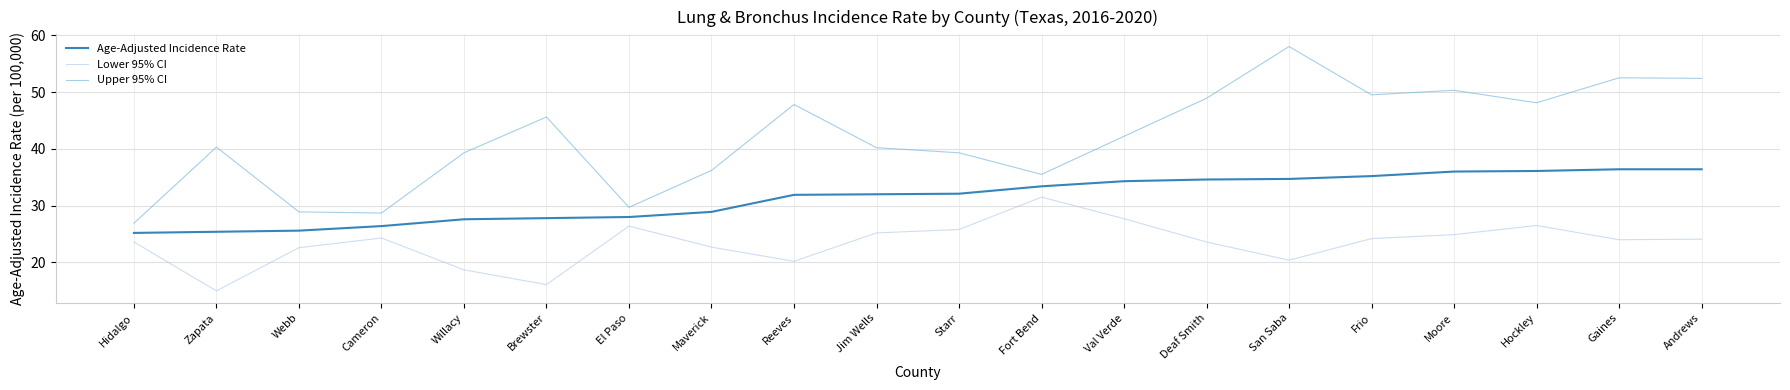

What position from the right is Val Verde?

8